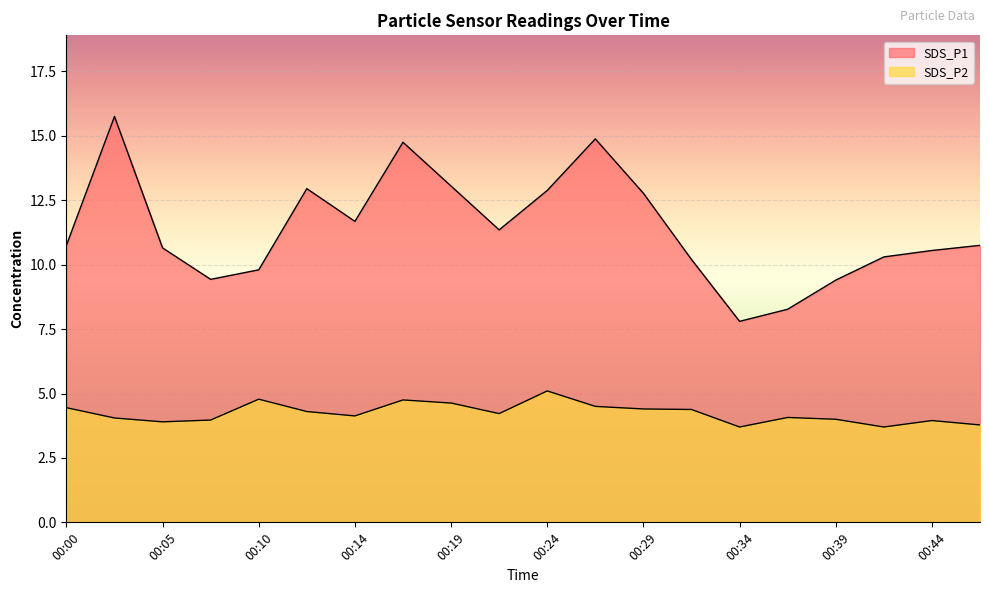

True or false: SDS_P1 has a value of 6.4 at 00:29.

False